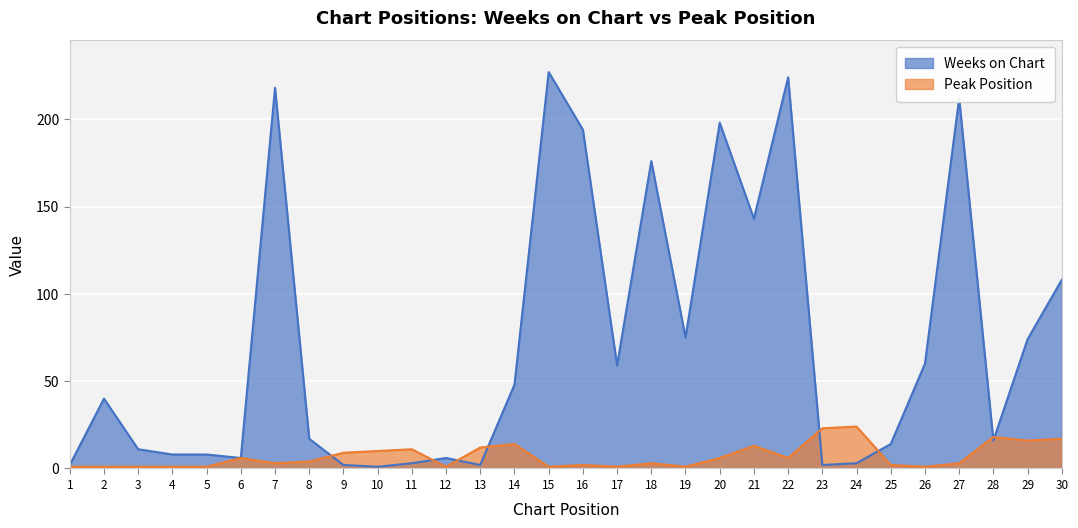

At which label is Peak Position closest to 12?

13